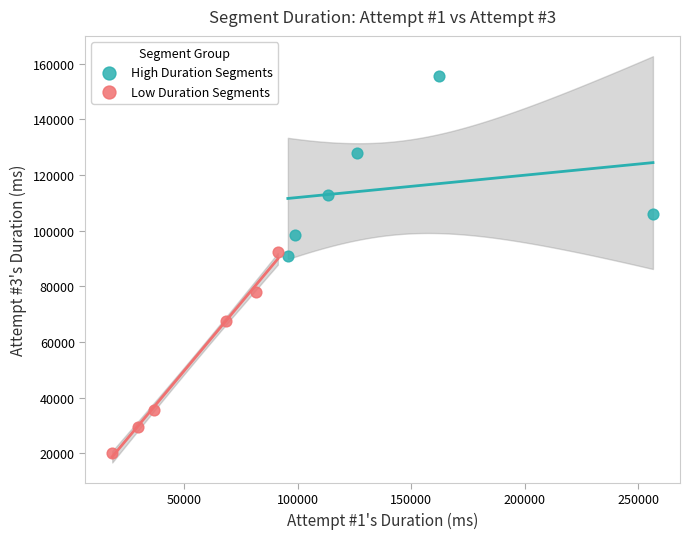

Which series reaches the minimum Y coordinate?

Low Duration Segments